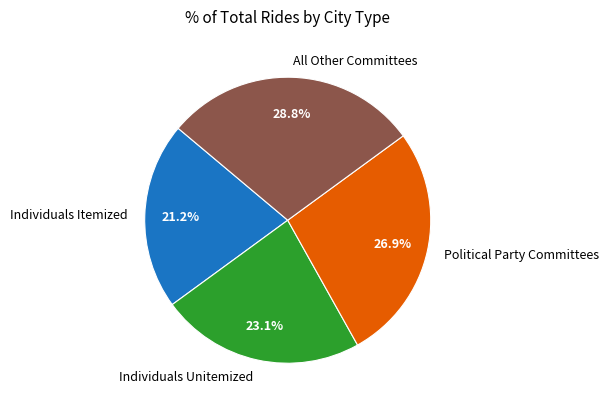

What is the smallest slice in the pie chart?

Individuals Itemized